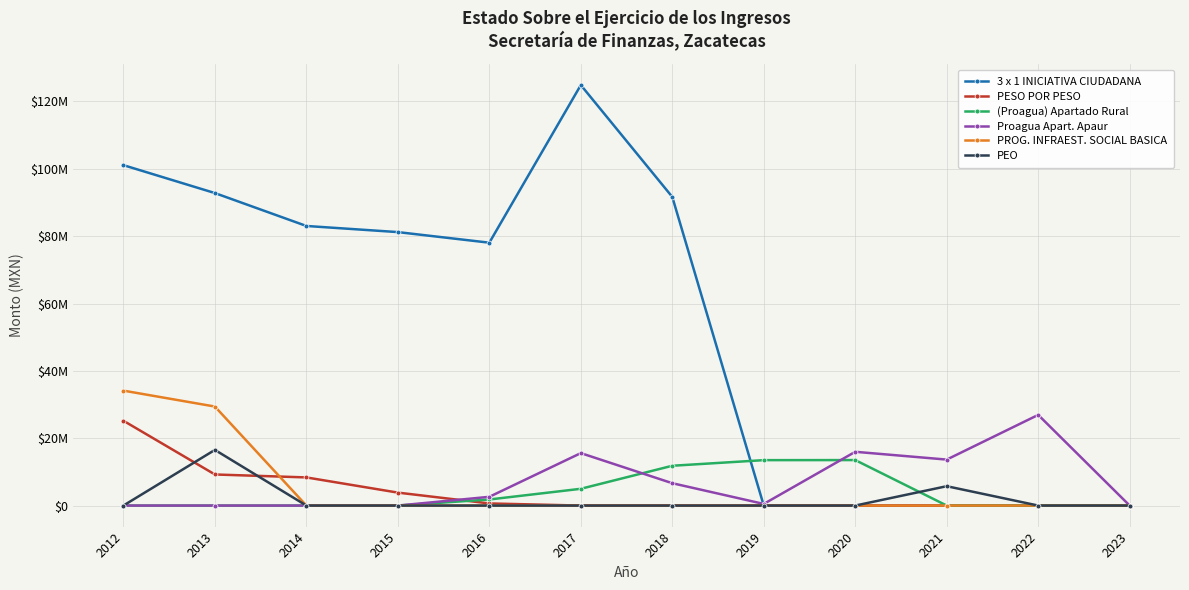

What are all the series names shown in the legend?

3 x 1 INICIATIVA CIUDADANA, PESO POR PESO, (Proagua) Apartado Rural, Proagua Apart. Apaur, PROG. INFRAEST. SOCIAL BASICA, PEO